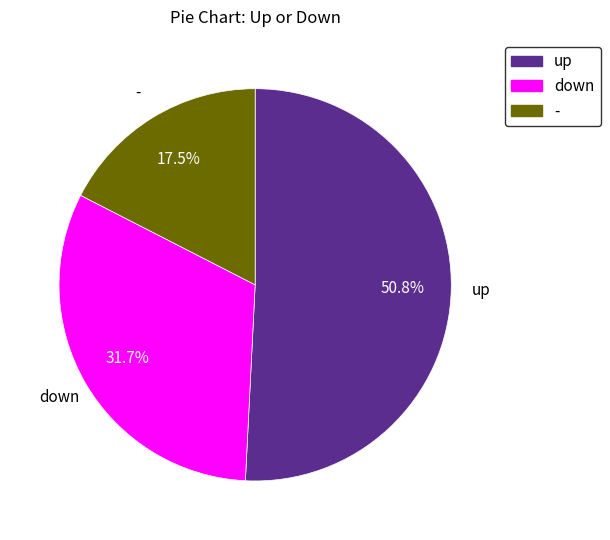

True or false: - accounts for 7% of the total.

False